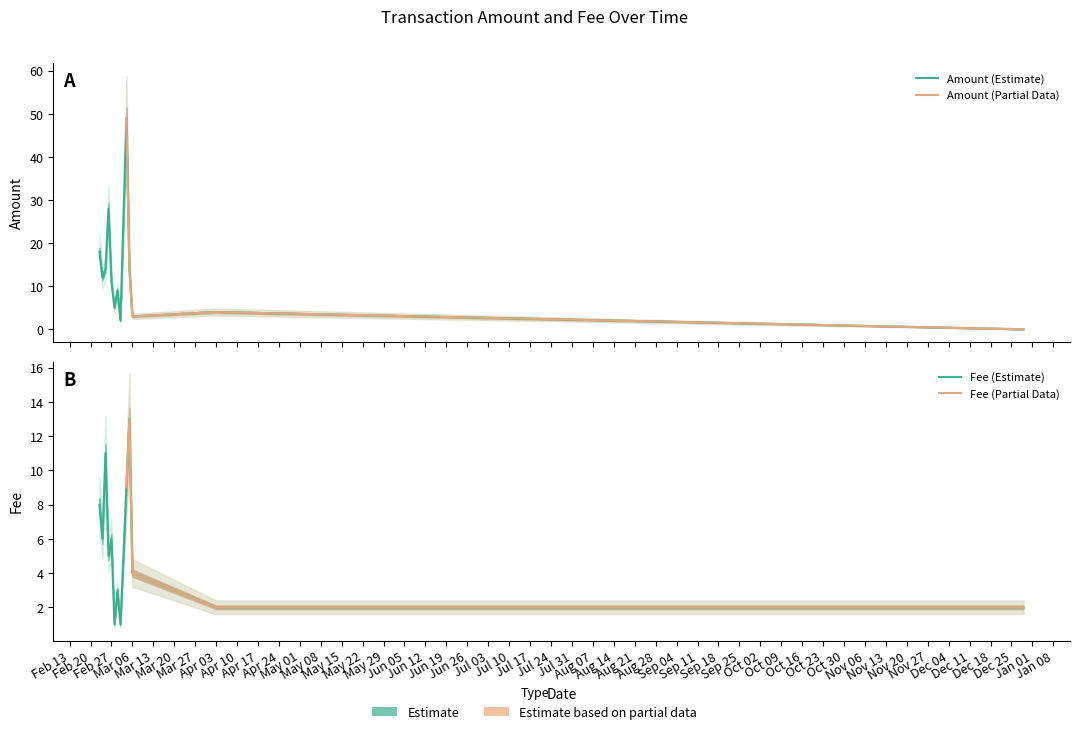

How many distinct data groups are displayed?

2